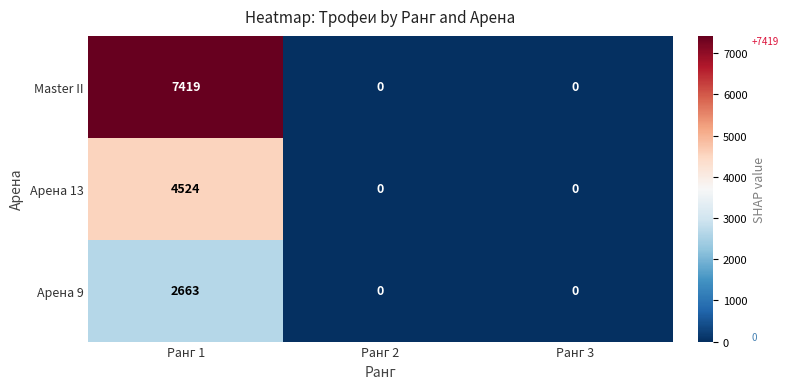

What is the sum of all Арена 13 values?

4524